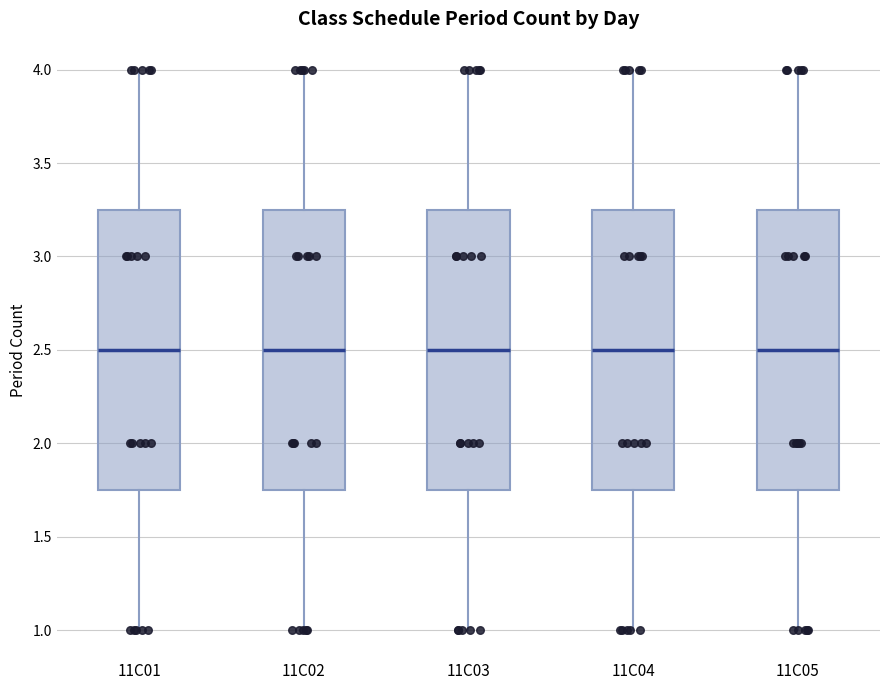

Reading left to right, read every box against the y-axis: the position of its median line, the range the box covers, and the ends of its whiskers. The values are not printed on the chart, so give them approximately, as read against the axis.

11C01: median 2.50, box 1.75 to 3.25, whiskers 1.00 to 4.00
11C02: median 2.50, box 1.75 to 3.25, whiskers 1.00 to 4.00
11C03: median 2.50, box 1.75 to 3.25, whiskers 1.00 to 4.00
11C04: median 2.50, box 1.75 to 3.25, whiskers 1.00 to 4.00
11C05: median 2.50, box 1.75 to 3.25, whiskers 1.00 to 4.00